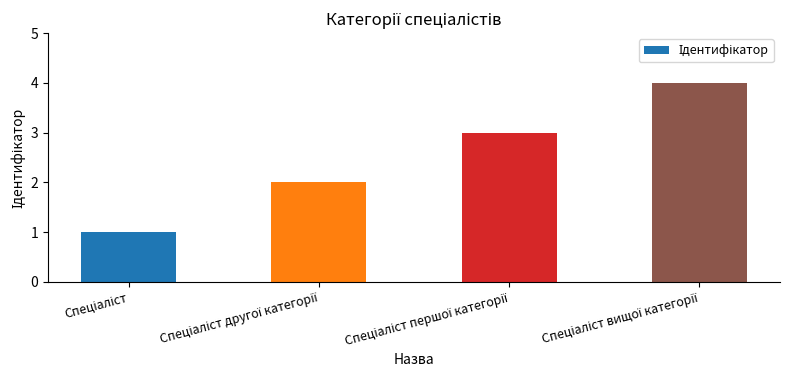

What is the maximum value shown in the chart?

4